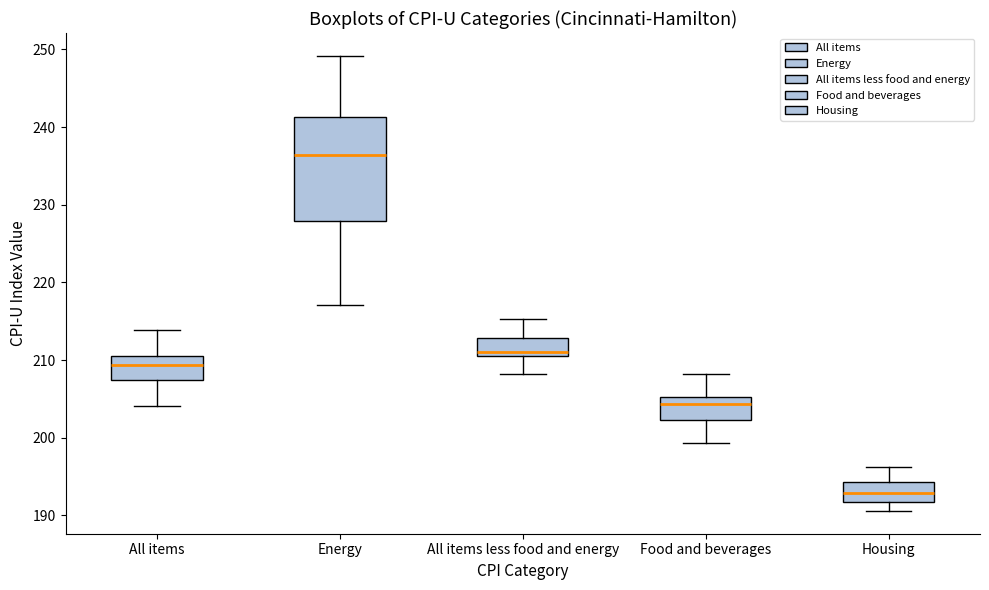

Where is the lower edge of the box for All items less food and energy on the y-axis? The values are not printed on the chart, so give them approximately, as read against the axis.

211